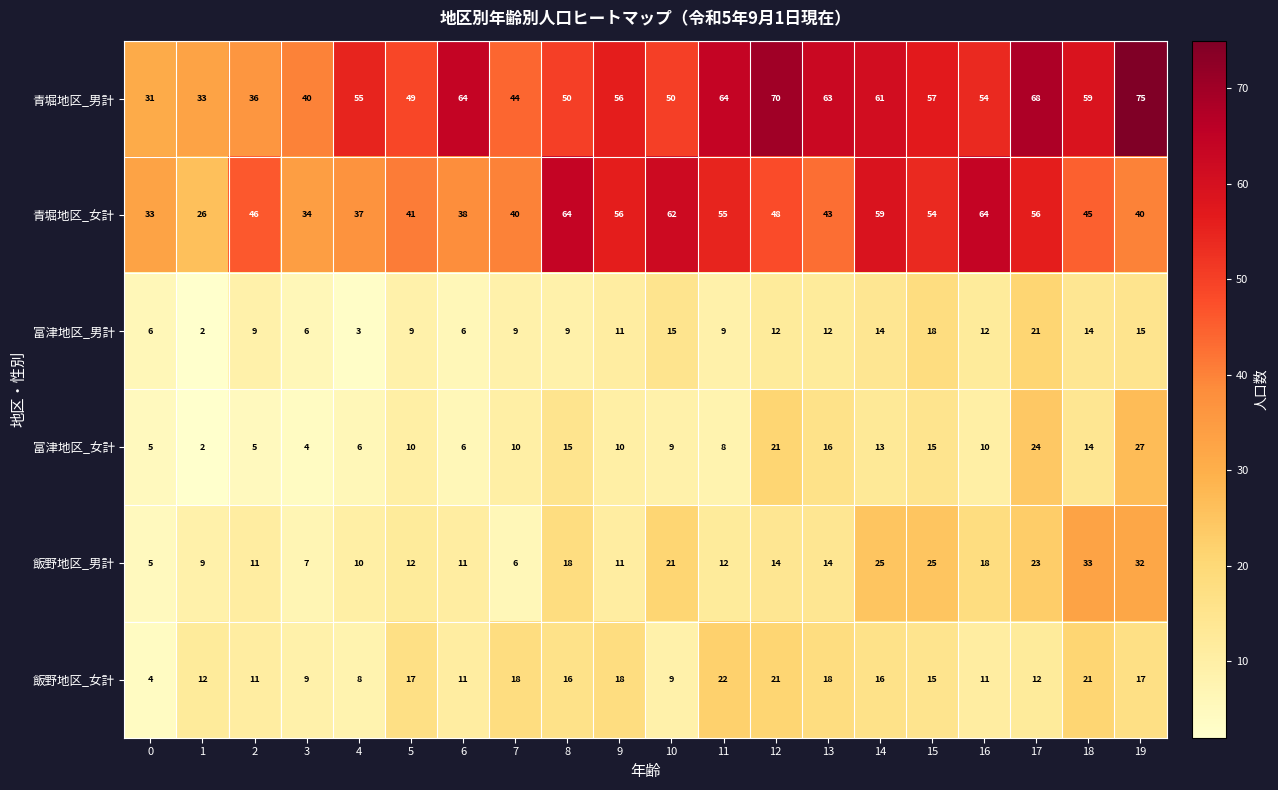

At how many categories does at least one series exceed 65?

3